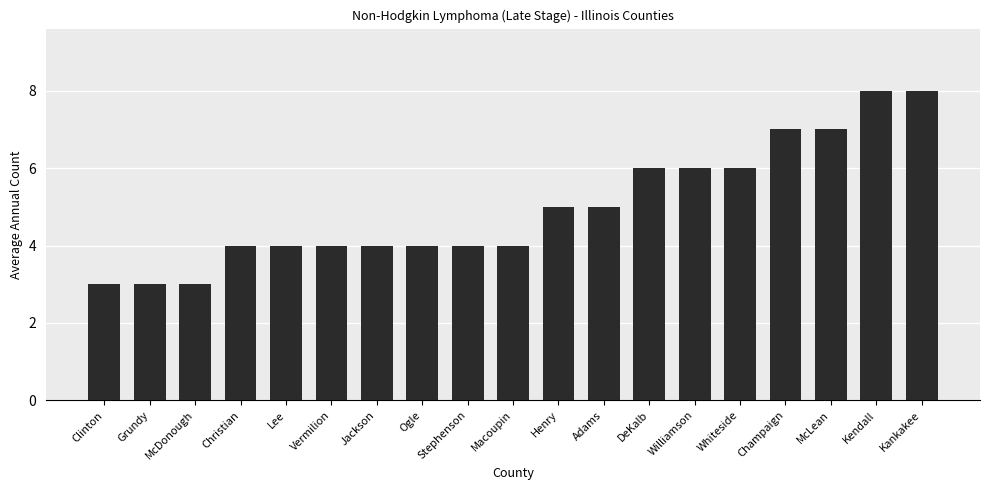

Reading left to right, list all the values displayed in this chart.

3	3	3	4	4	4	4	4	4	4	5	5	6	6	6	7	7	8	8